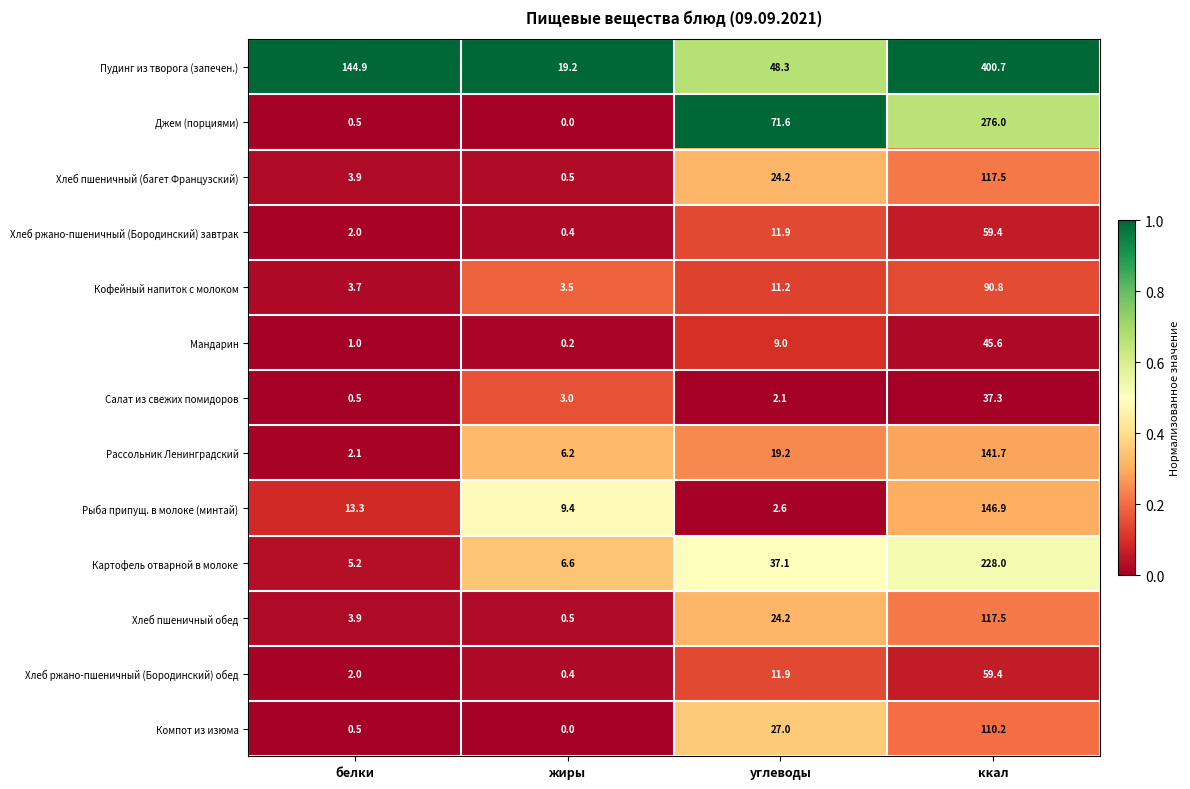

True or false: Рыба припущ. в молоке (минтай) has a value of 237.6 at ккал.

False